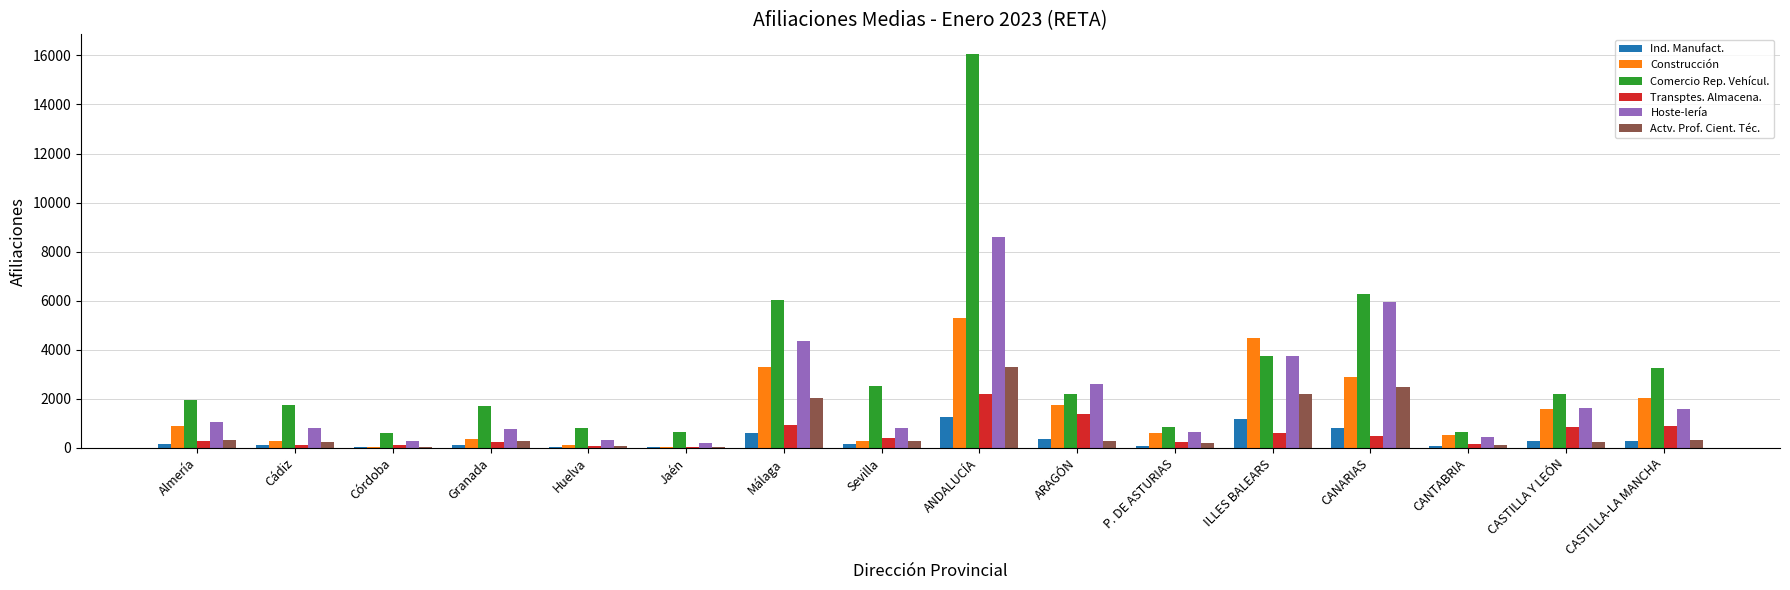

The Comercio Rep. Vehícul. series shows 6447.2 at ILLES BALEARS. True or false?

False